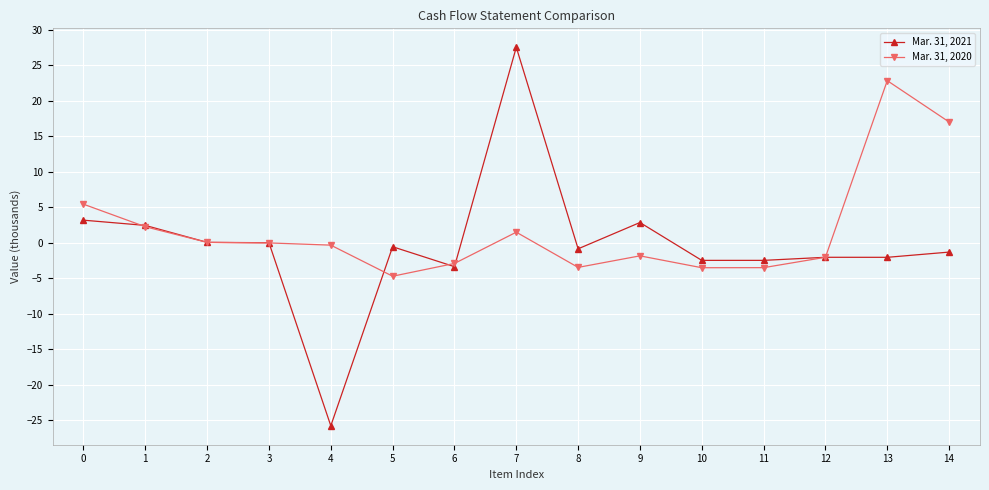

True or false: Mar. 31, 2021 has more than 0 interior local peaks.

True